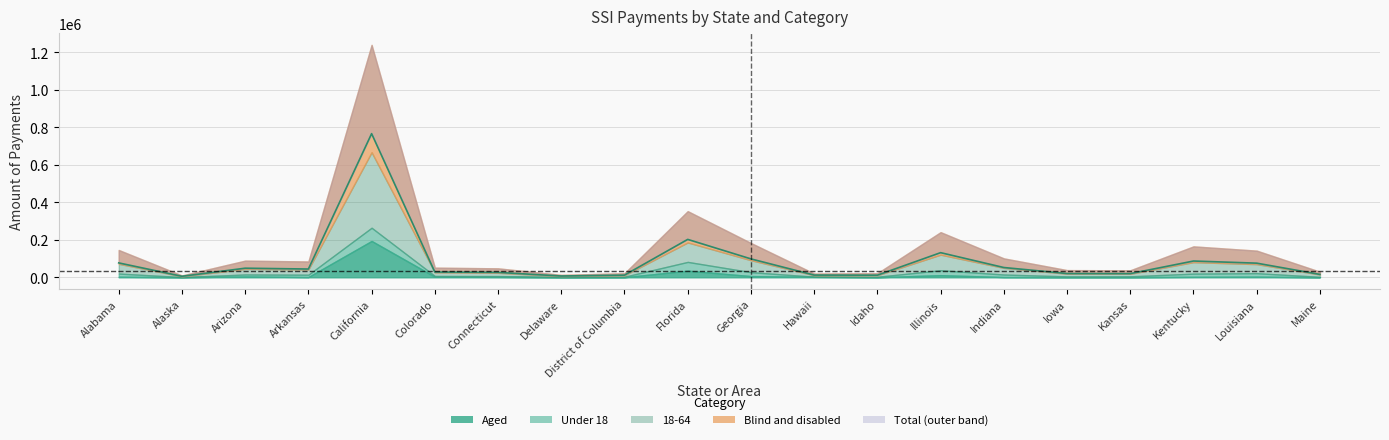

How many categories are shown in the chart?

20